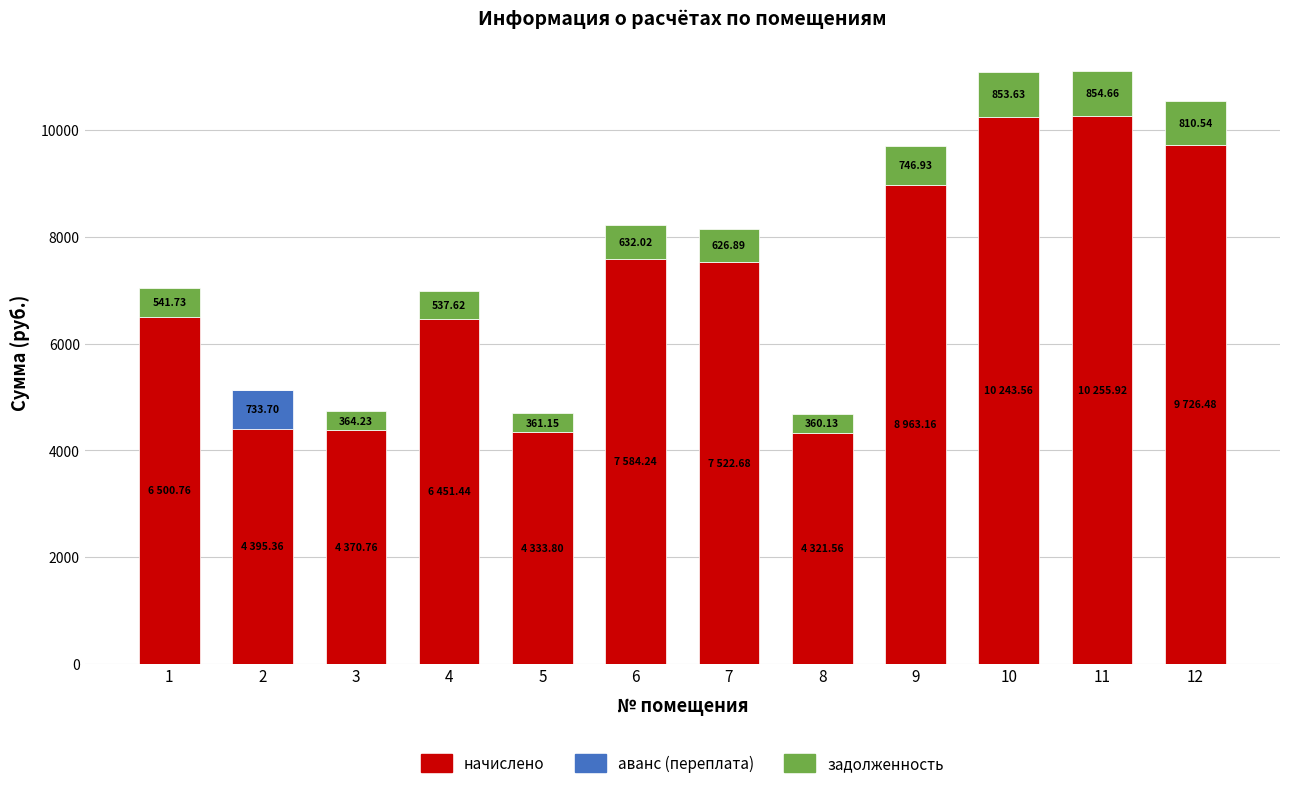

What is the difference between the начислено values at 8 and 11?

5934.4